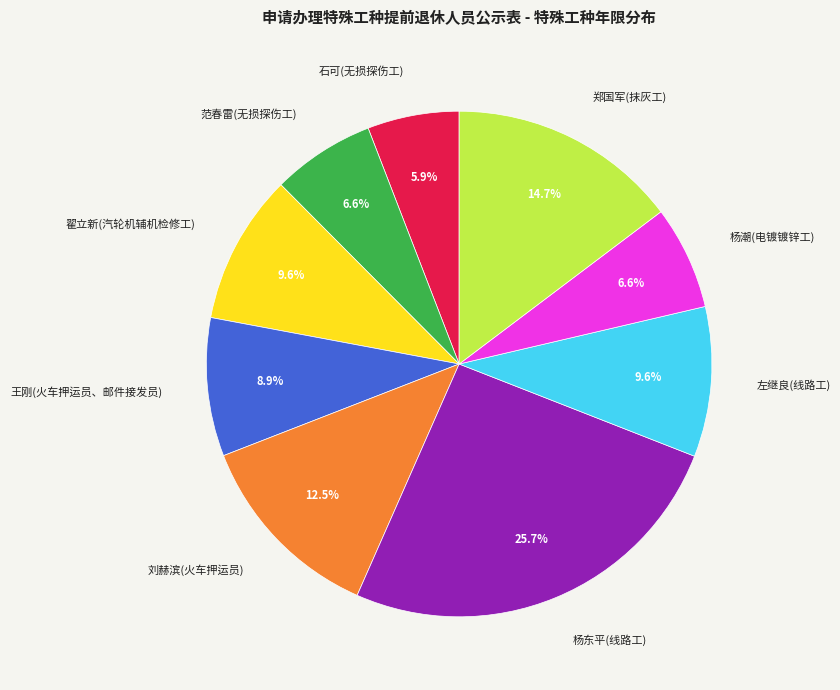

To the nearest percent, what percentage of the pie is 杨东平(线路工)?

26%